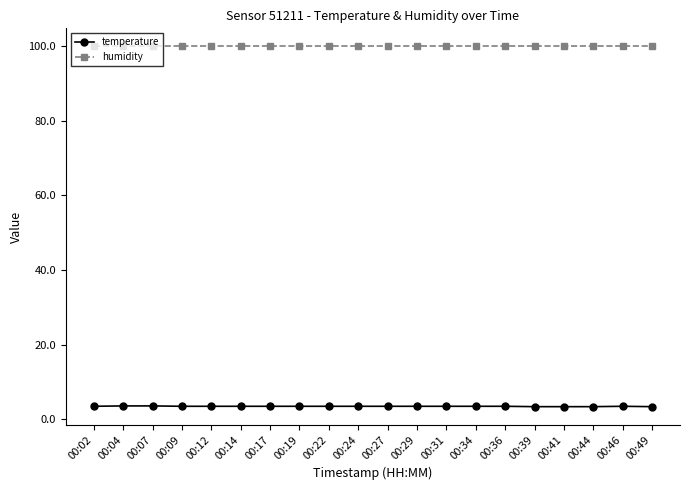

True or false: humidity and temperature cross at least once.

False